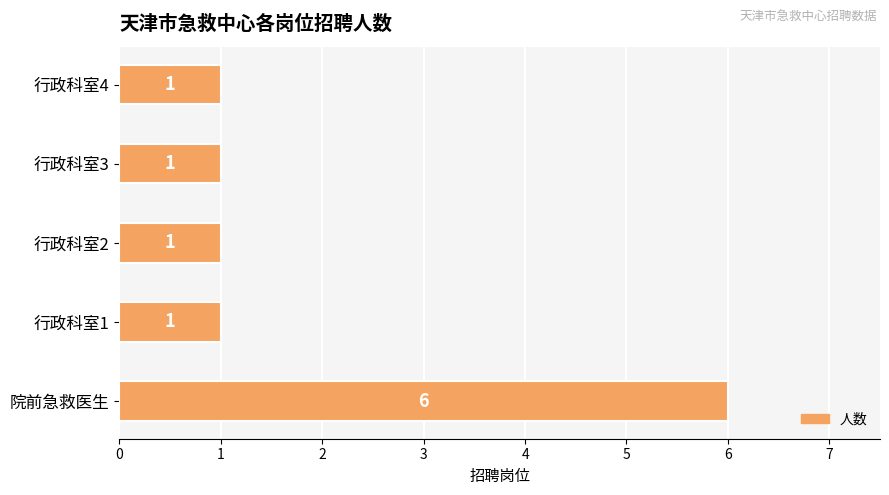

What is the difference between the maximum and minimum values?

5